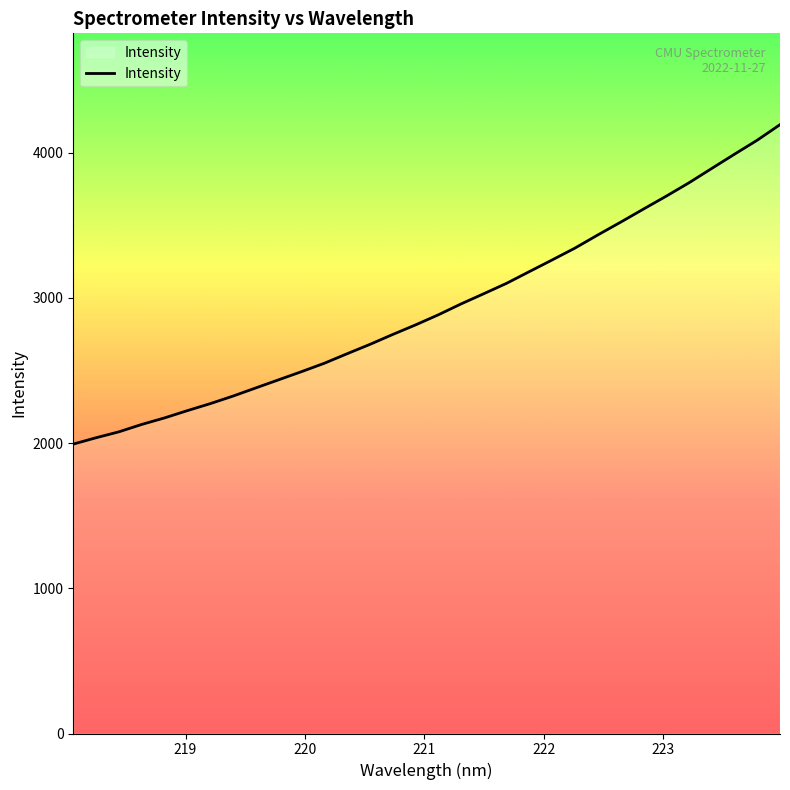

What is the average value?

2934.9